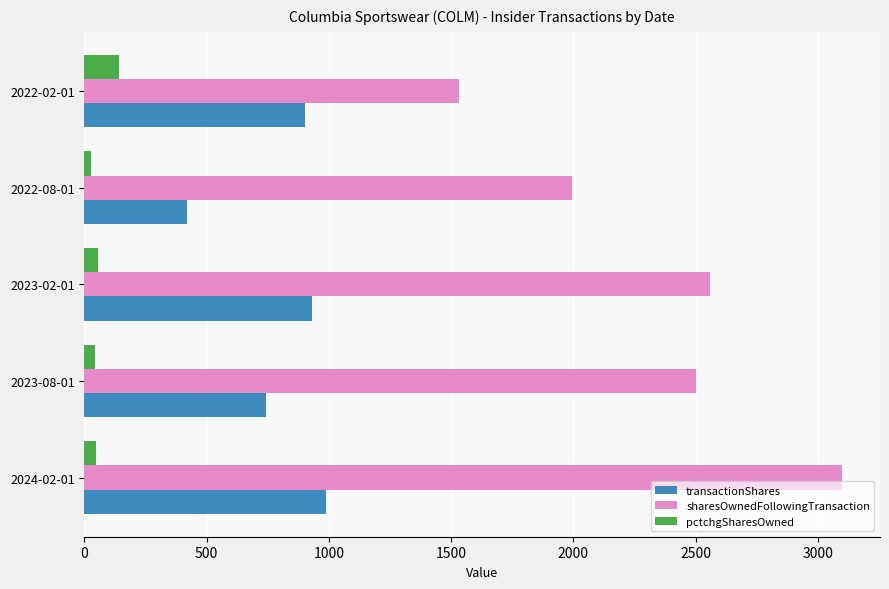

What is the maximum value shown in the chart?

3099